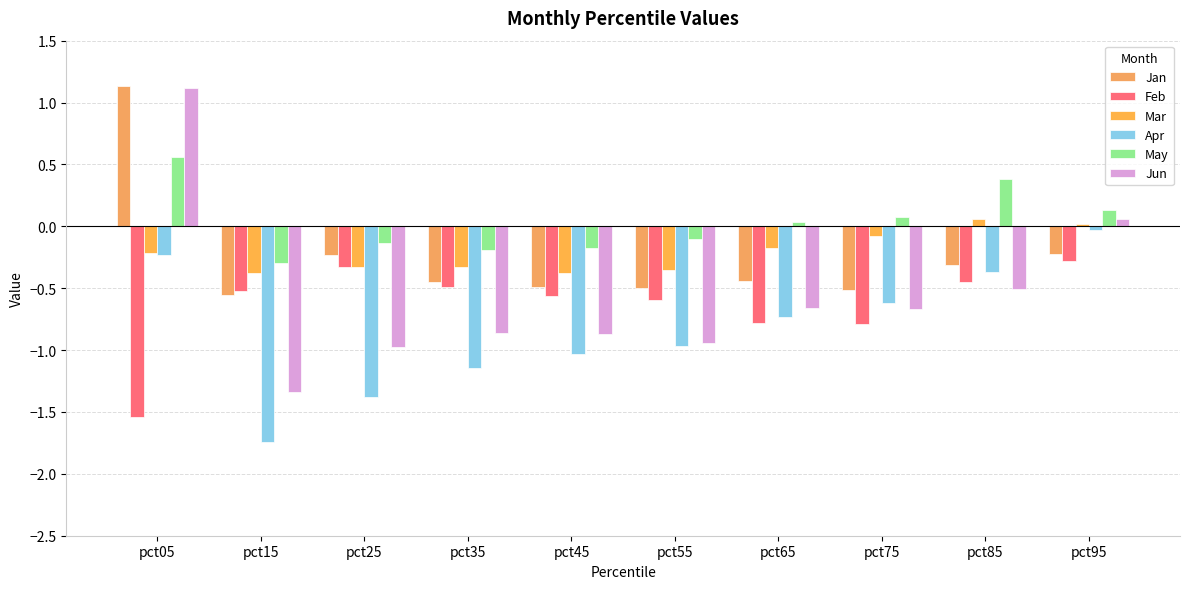

Where does the Mar series first go above 0?

pct85